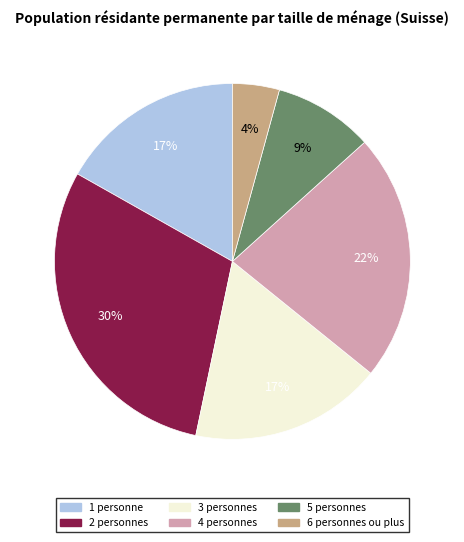

What is the ratio of the value at 5 personnes to the value at 3 personnes?

0.5